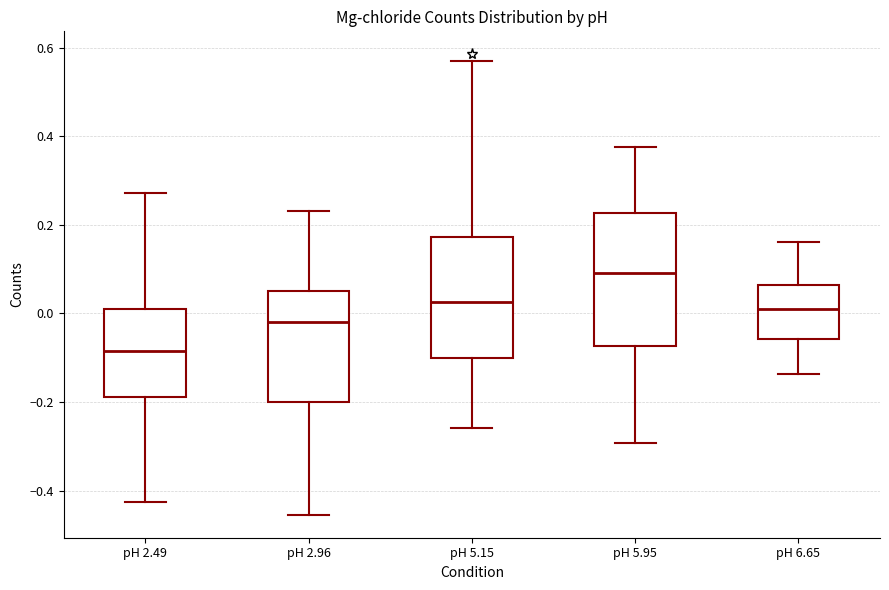

Reading left to right, transcribe this box plot: for each box, give where its median line is, the range the box spans, and where its two whiskers end, as read against the y-axis. The values are not printed on the chart, so give them approximately, as read against the axis.

pH 2.49: median -0.08, box -0.18 to 0.00, whiskers -0.42 to 0.28
pH 2.96: median -0.02, box -0.20 to 0.04, whiskers -0.46 to 0.24
pH 5.15: median 0.02, box -0.10 to 0.18, whiskers -0.26 to 0.56
pH 5.95: median 0.10, box -0.08 to 0.22, whiskers -0.30 to 0.38
pH 6.65: median 0.00, box -0.06 to 0.06, whiskers -0.14 to 0.16